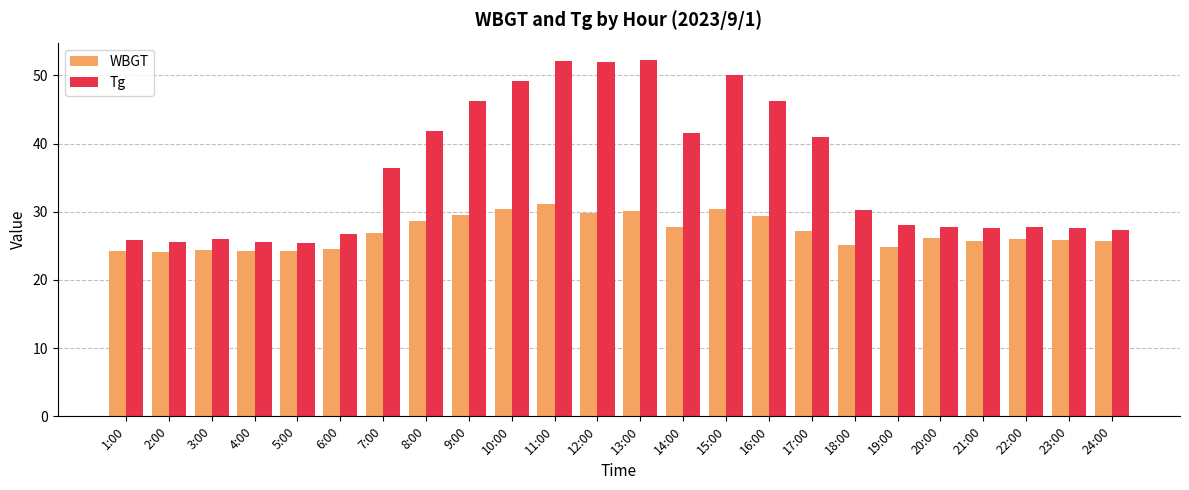

Are the bars horizontal?

No